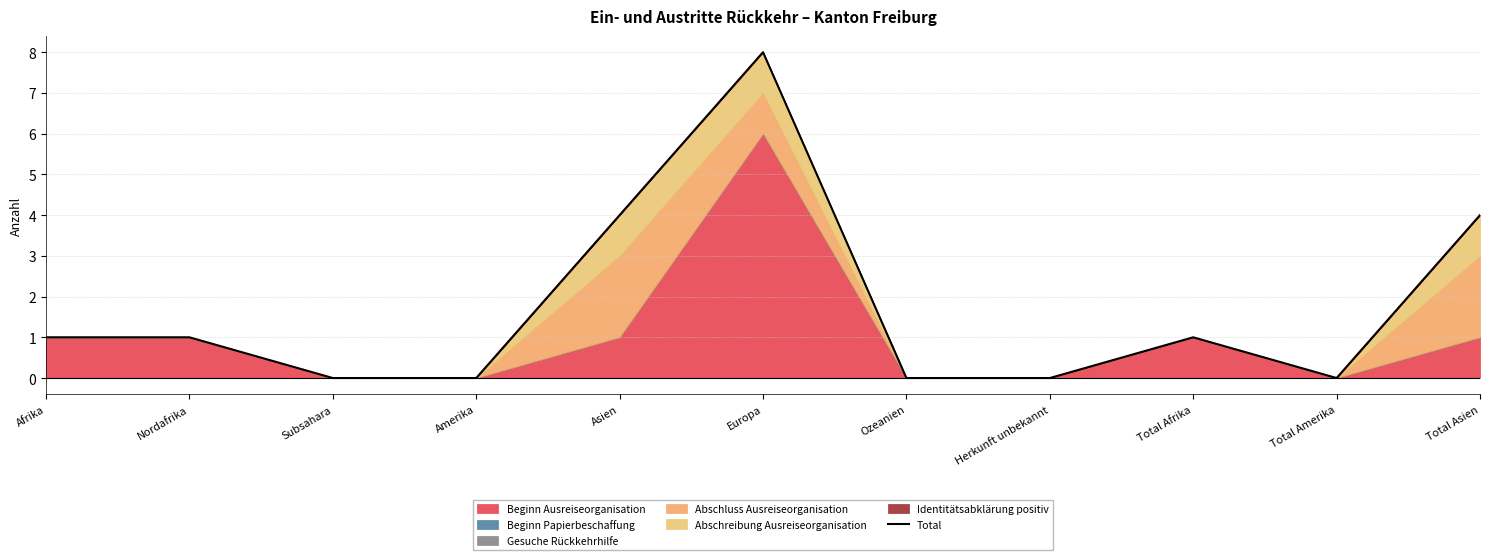

True or false: the data shows 14 at Europa.

False